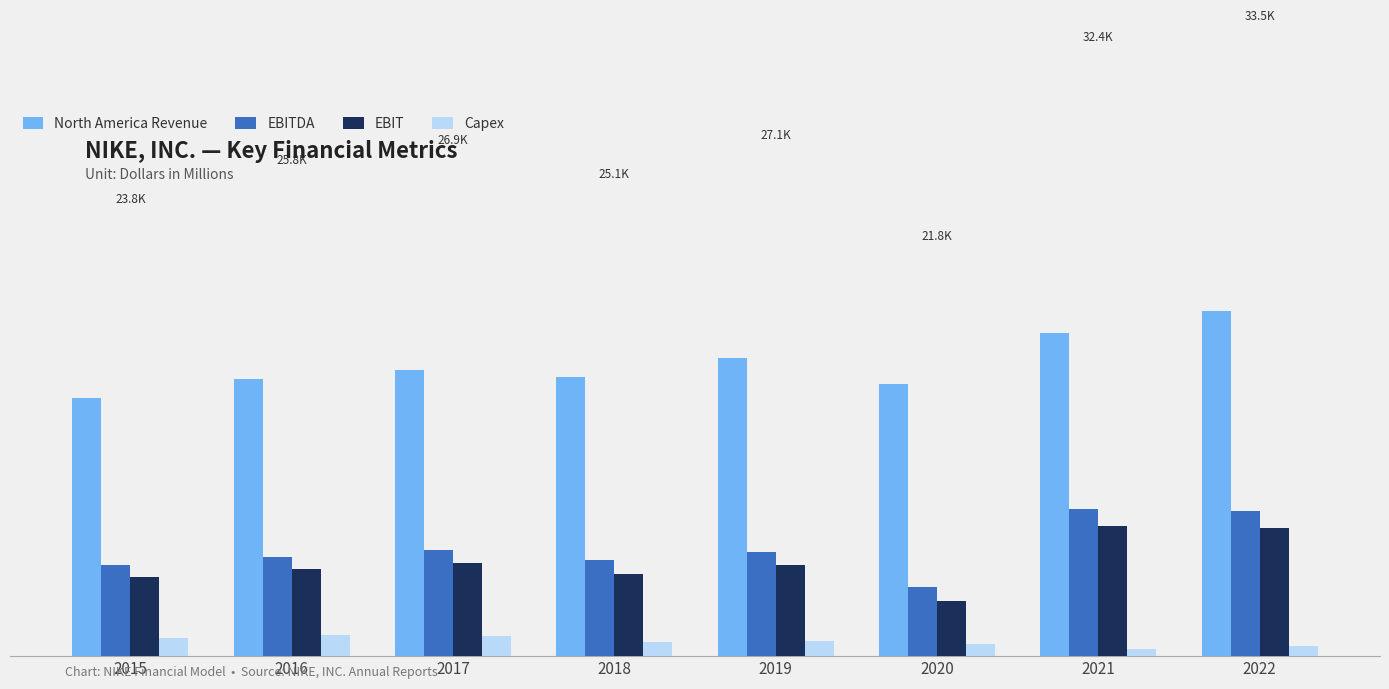

What is the difference between the North America Revenue values at 2022 and 2019?

2451